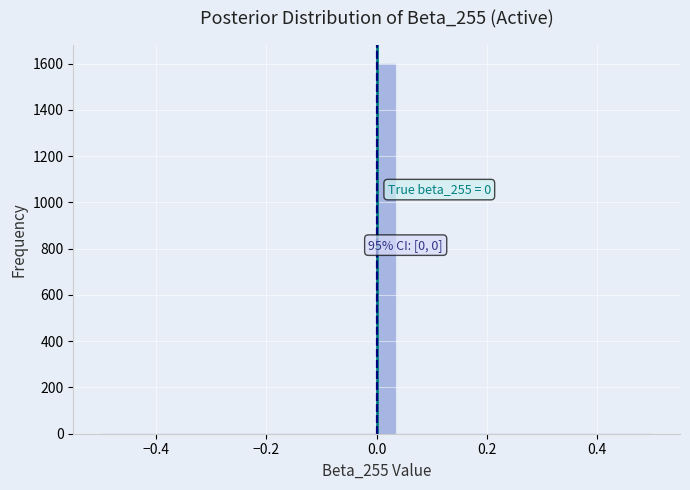

Around what value on the x-axis is the tallest bar? Give the approximate position of its centre, as read against the axis.

0.02